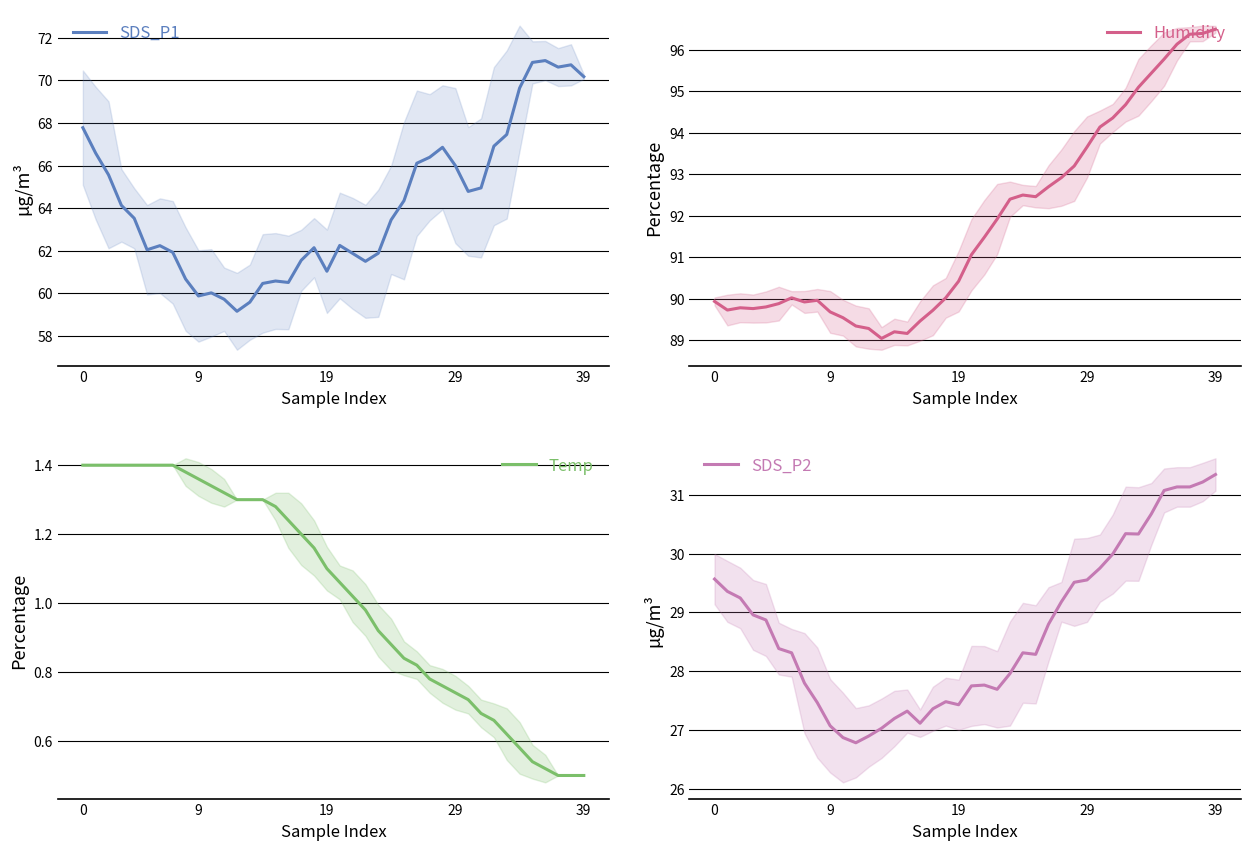

What is the lowest value of the SDS_P2 series?

26.8